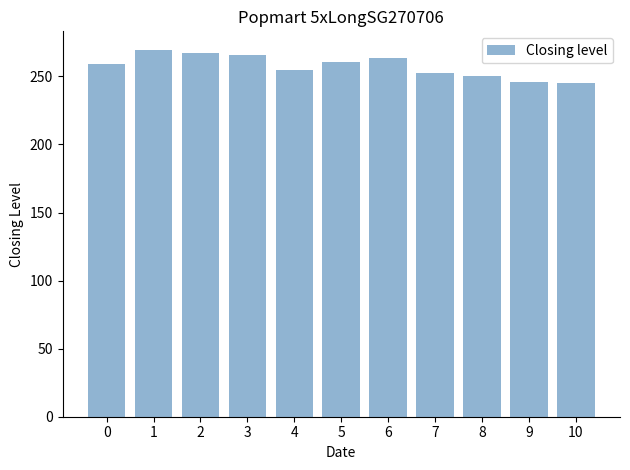

What is the ratio of the value at 5 to the value at 4?

1.0